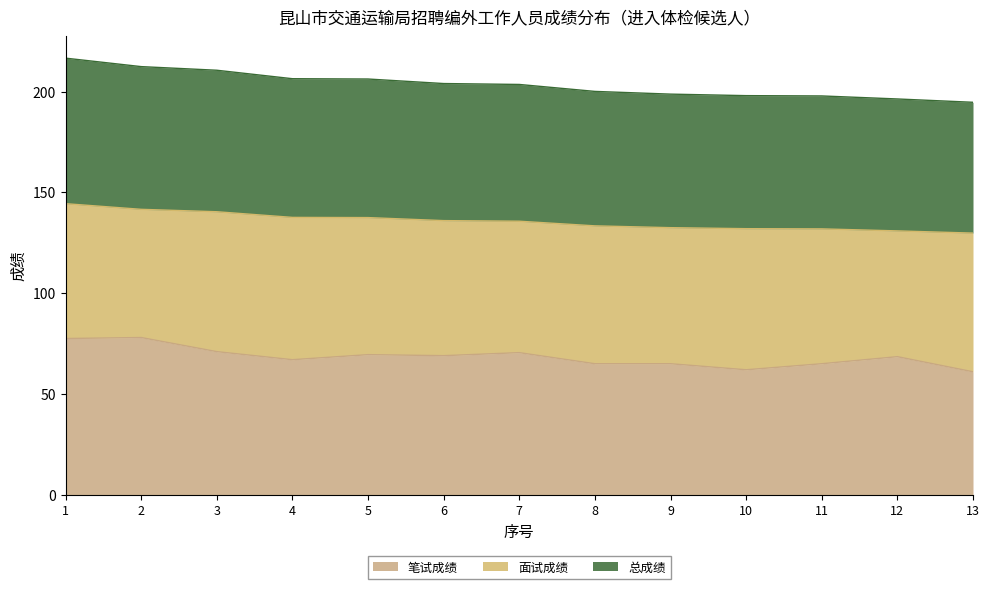

True or false: 总成绩 and 笔试成绩 cross at least once.

False